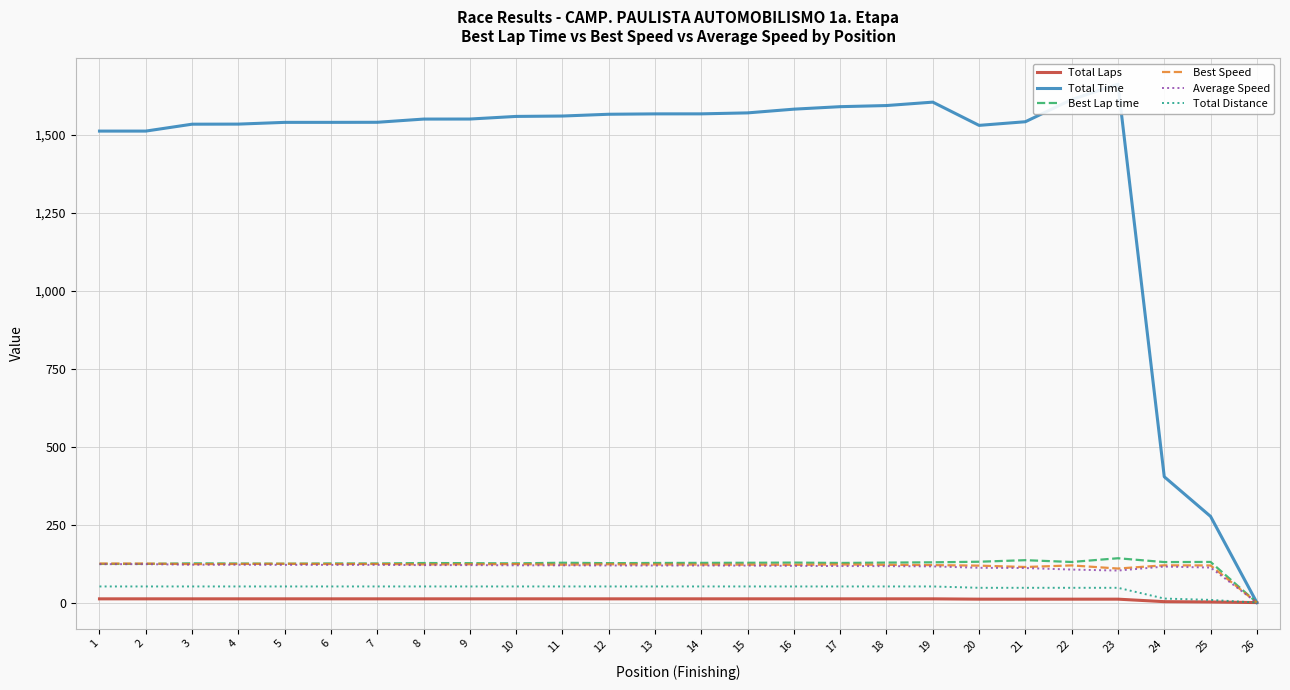

In Average Speed, how many points are higher than both neighbors (excluding endpoints)?

1